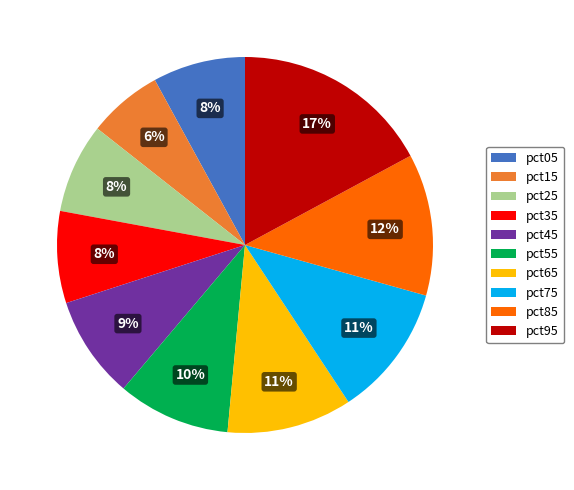

Count the number of slices in the pie.

10